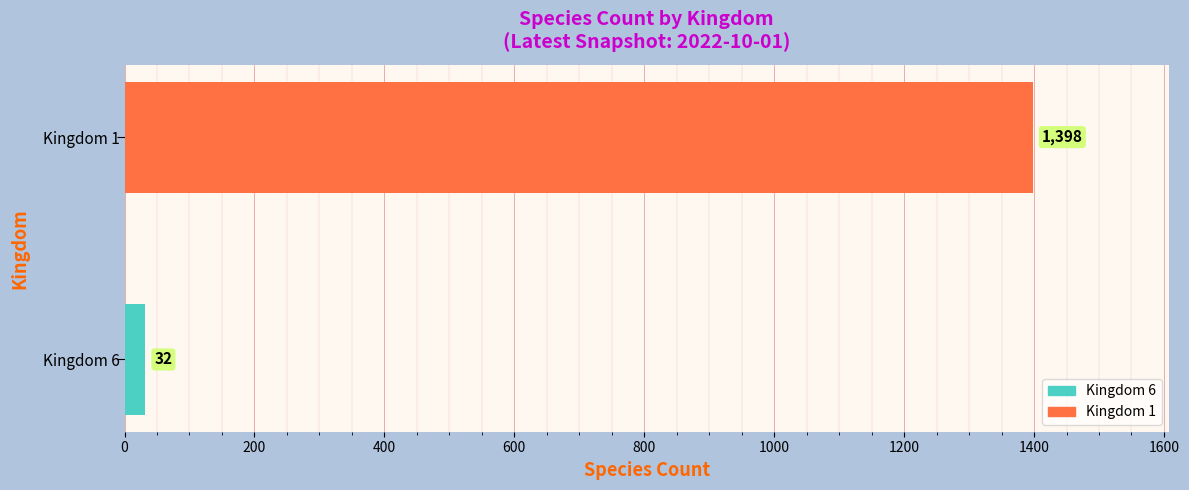

What is the difference between the maximum and minimum values?

1366